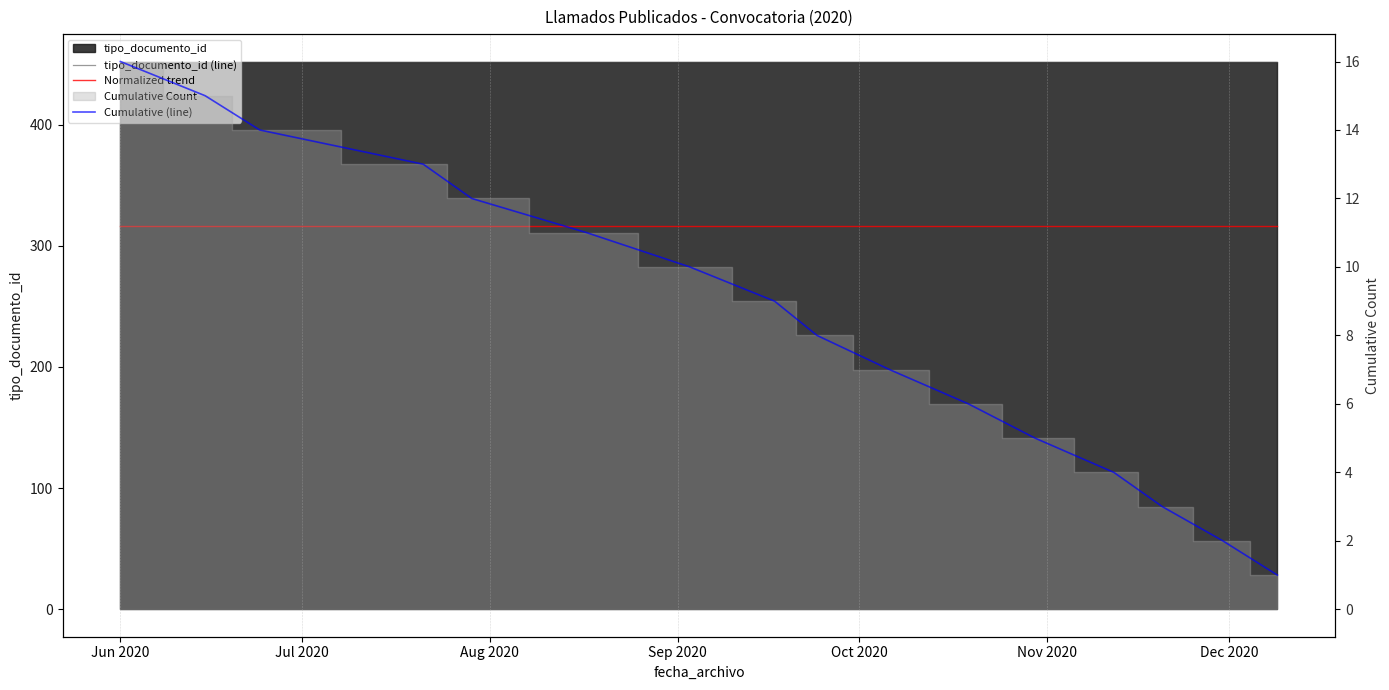

What is the maximum value for tipo_documento_id (line)?

452.0